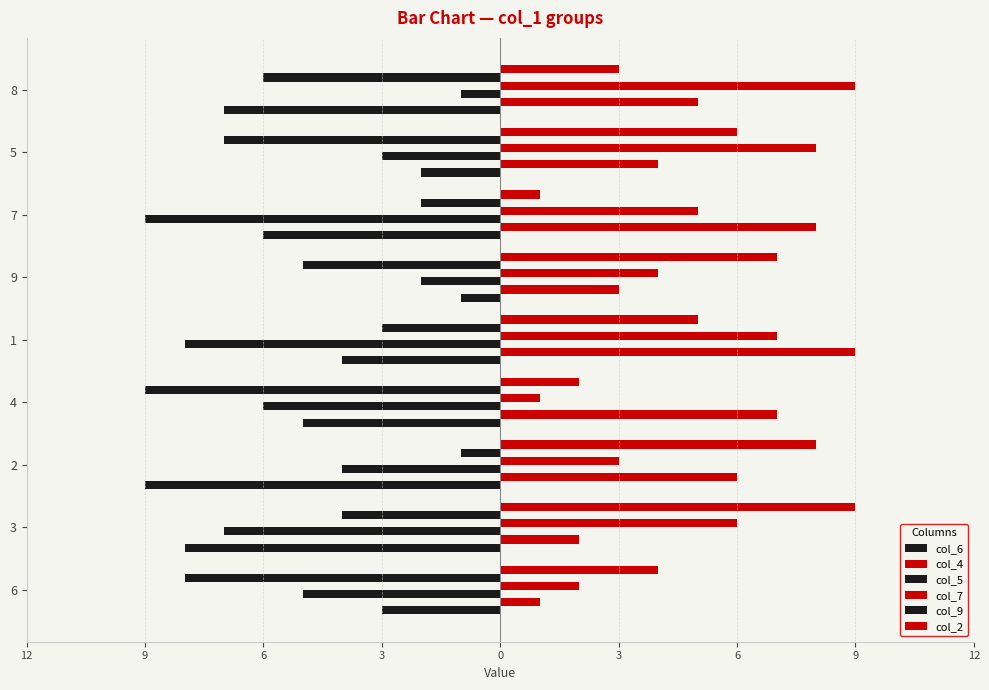

Reading right to left, what are all the values shown in this chart?

col_6: 12=-7	9=-2	6=-6	3=-1	0=-4	3=-5	6=-9	9=-8	12=-3
col_4: 12=5	9=4	6=8	3=3	0=9	3=7	6=6	9=2	12=1
col_5: 12=-1	9=-3	6=-9	3=-2	0=-8	3=-6	6=-4	9=-7	12=-5
col_7: 12=9	9=8	6=5	3=4	0=7	3=1	6=3	9=6	12=2
col_9: 12=-6	9=-7	6=-2	3=-5	0=-3	3=-9	6=-1	9=-4	12=-8
col_2: 12=3	9=6	6=1	3=7	0=5	3=2	6=8	9=9	12=4